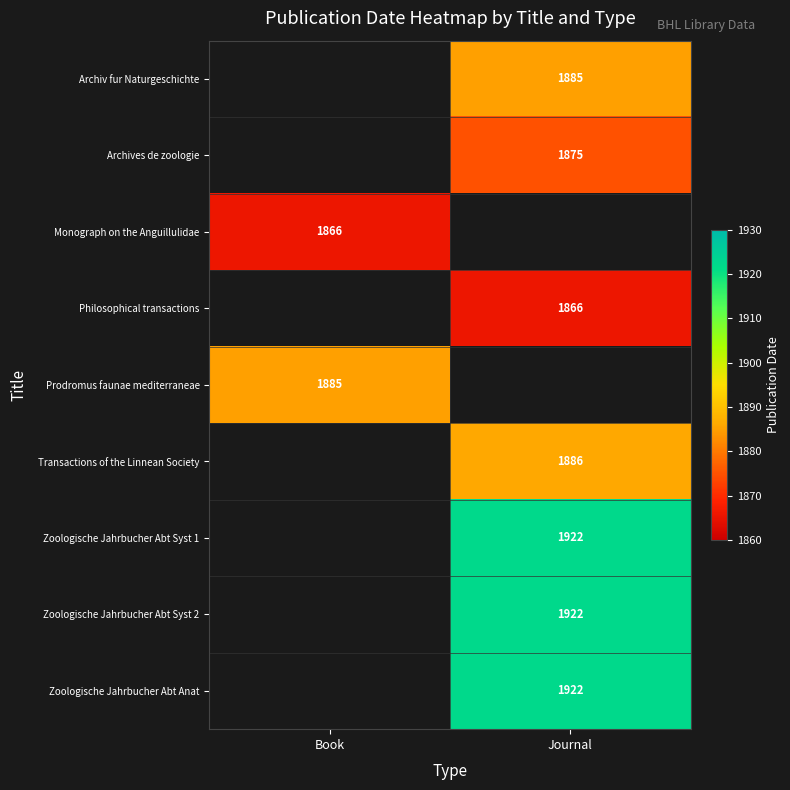

At which category does the chart reach its minimum across all series?

Book